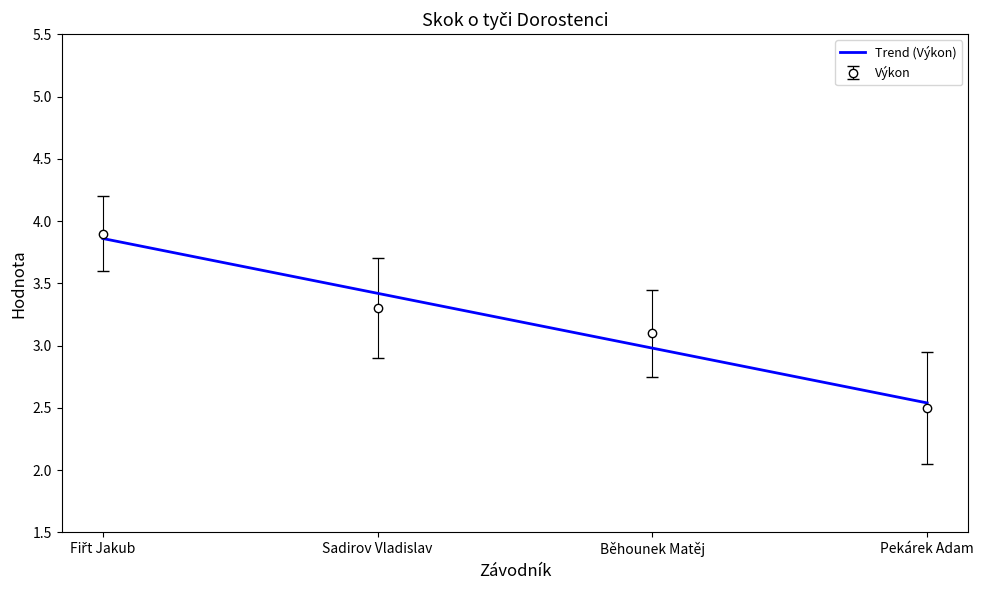

What is the label of the 3rd point from the left?

Běhounek Matěj